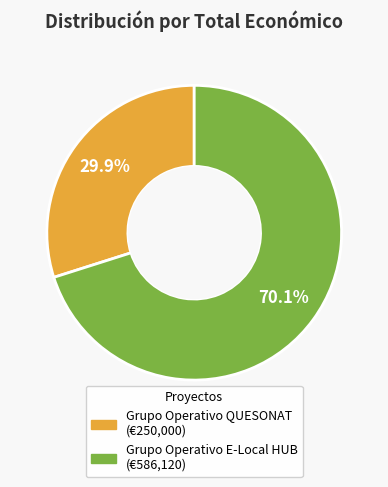

How many segments does this pie chart have?

2